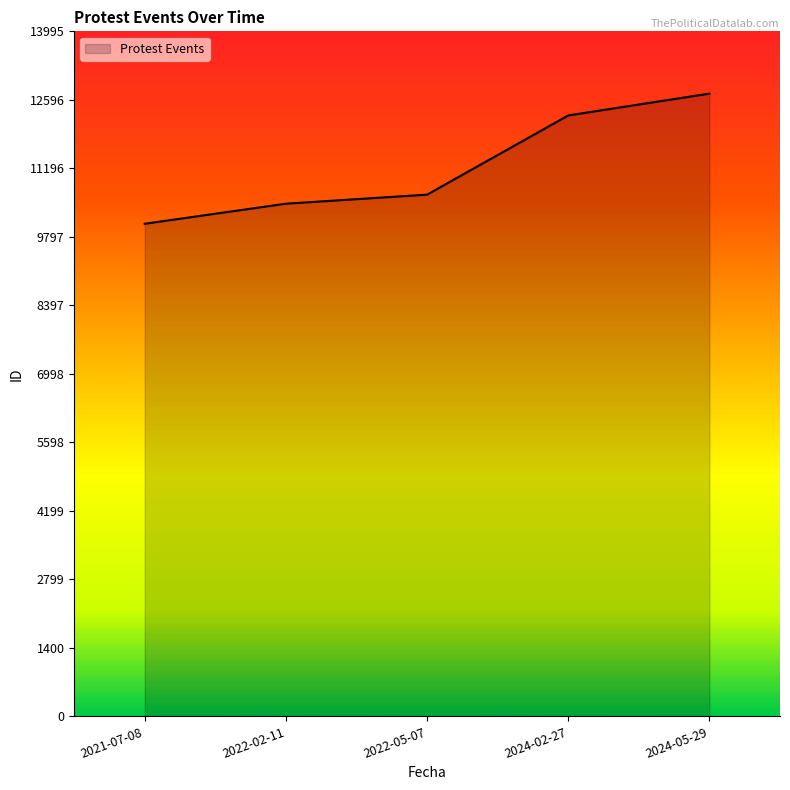

What is the sum of all values?

56197